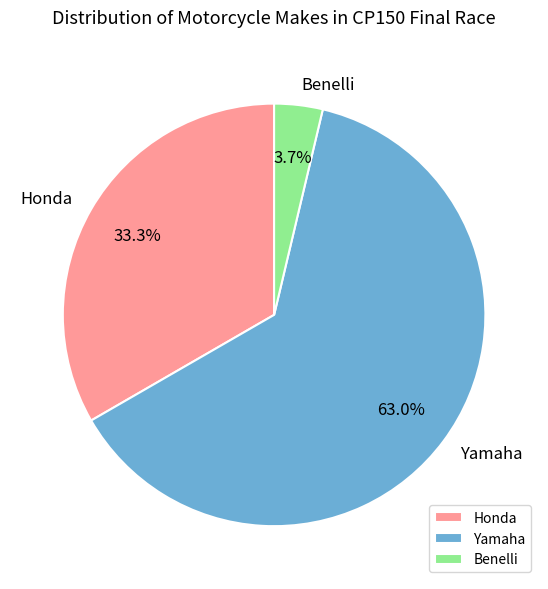

Combined, what portion of the pie is Honda and Yamaha?

96.3%